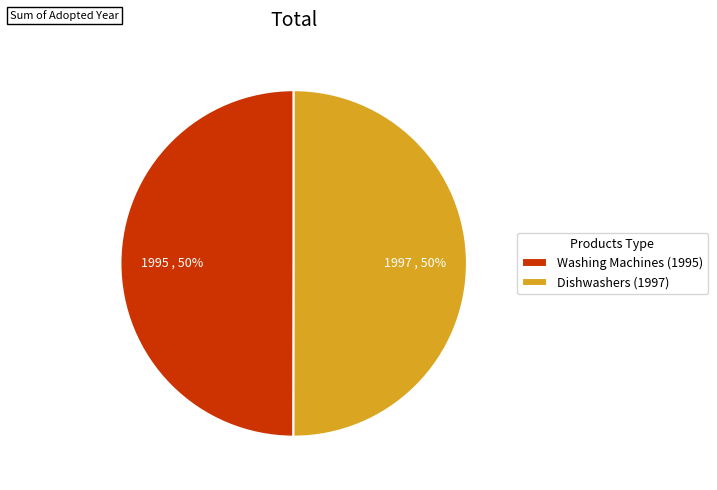

True or false: Washing Machines (1995) accounts for 39% of the total.

False